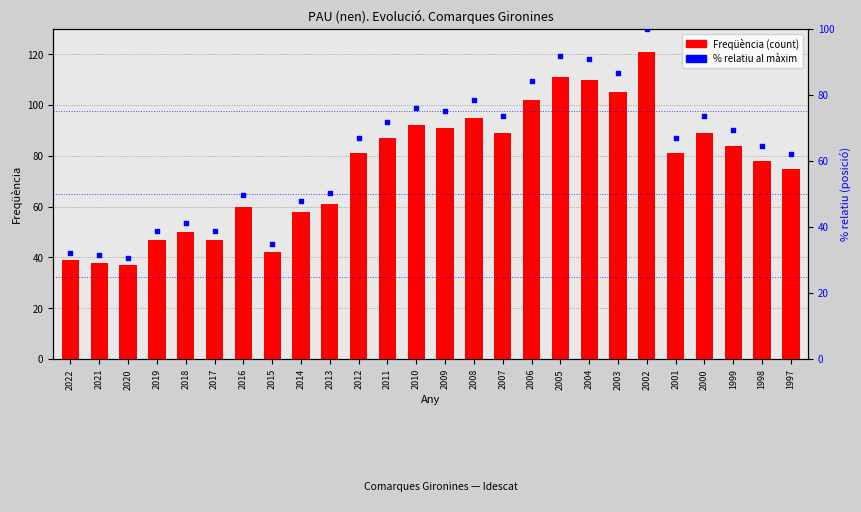

Which series reaches the minimum Y coordinate?

% relatiu al màxim